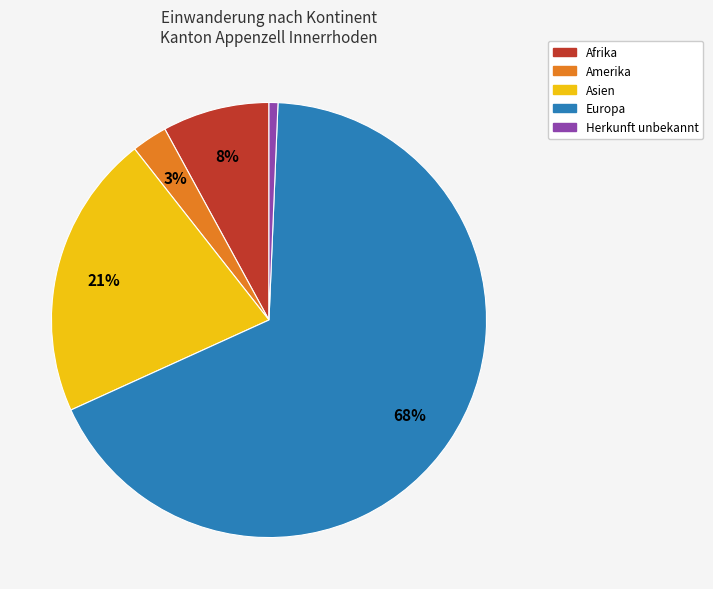

Rank the categories by value from highest to lowest.

Europa, Asien, Afrika, Amerika, Herkunft unbekannt